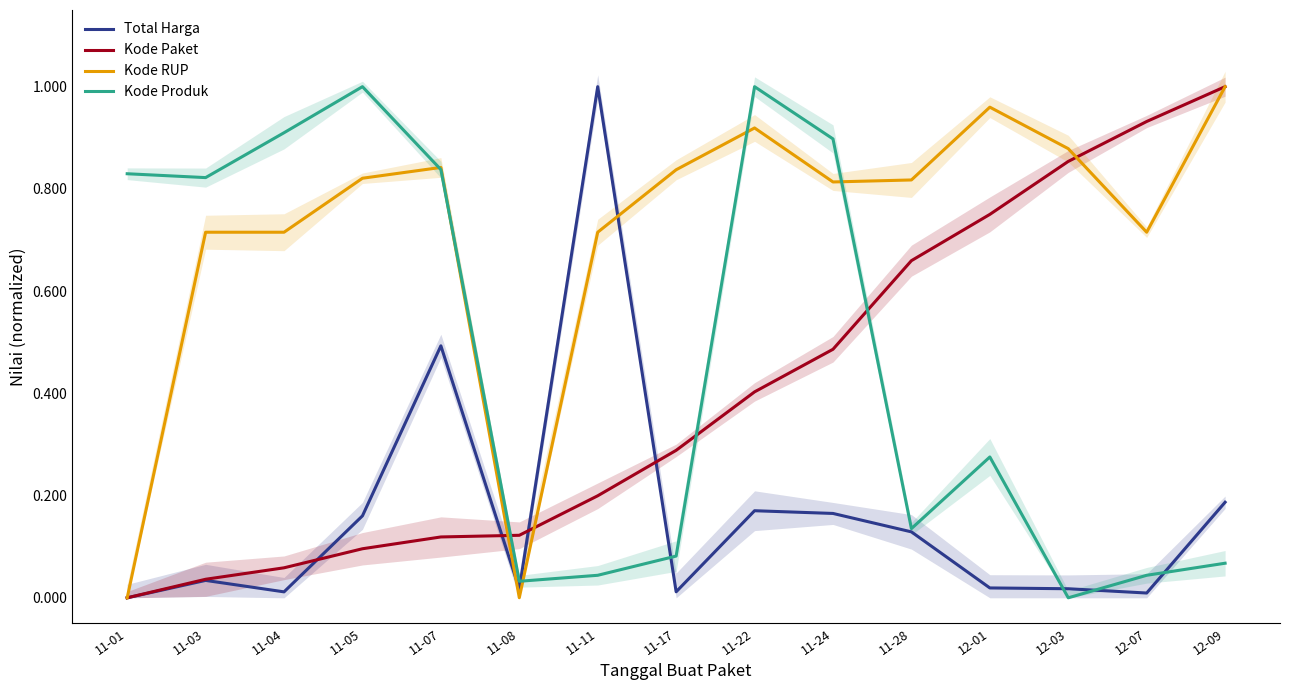

Where is the first local maximum for Total Harga?

11-03